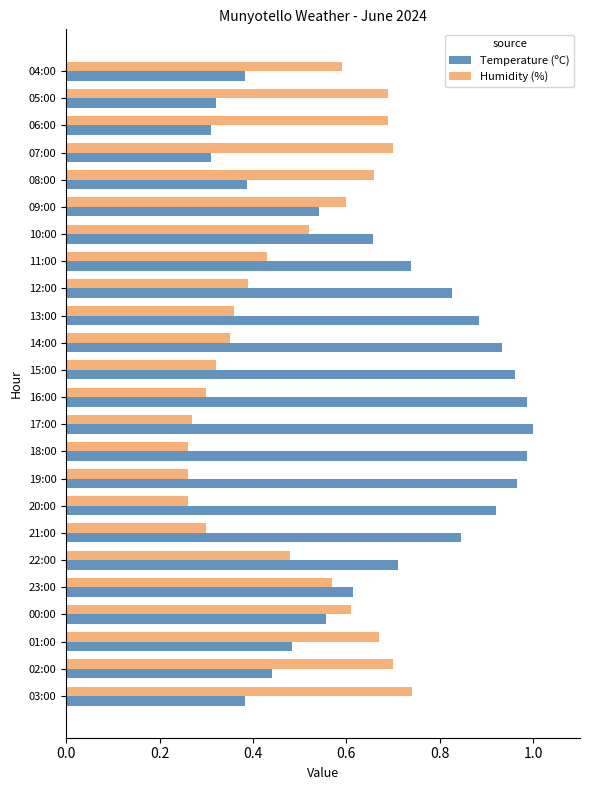

True or false: Temperature (ºC) has a value of 1.2 at 21:00.

False